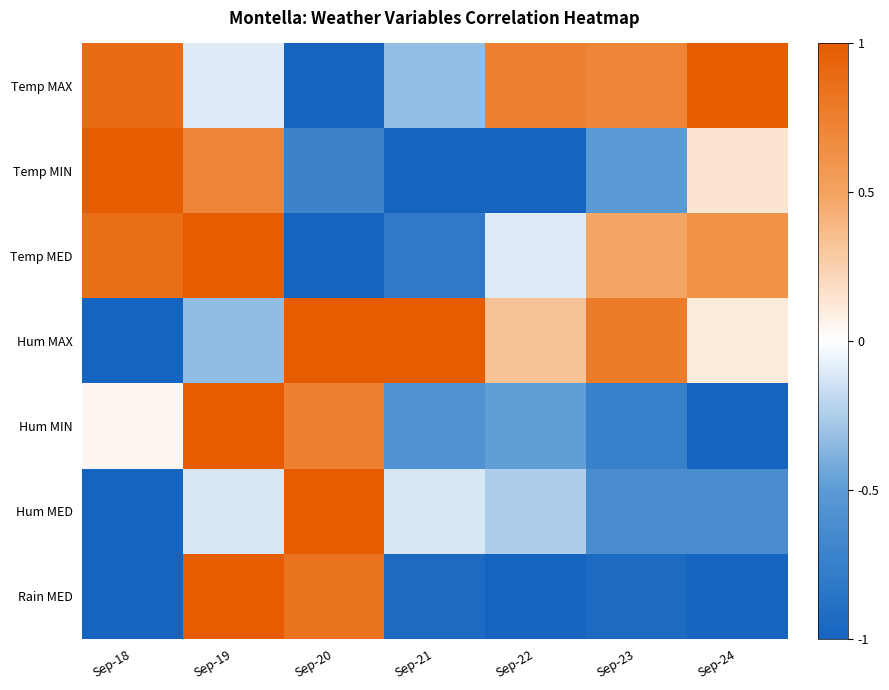

Rank the series at Sep-22 from lowest to highest value.

Temp MIN, Rain MED, Hum MIN, Hum MED, Temp MED, Hum MAX, Temp MAX